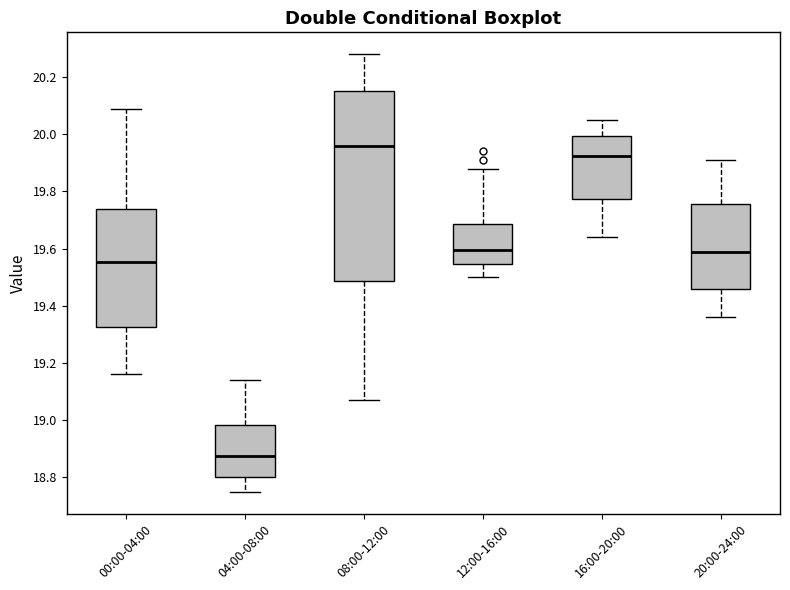

Comparing the boxes themselves (not the whiskers), which one is the tallest?

08:00-12:00